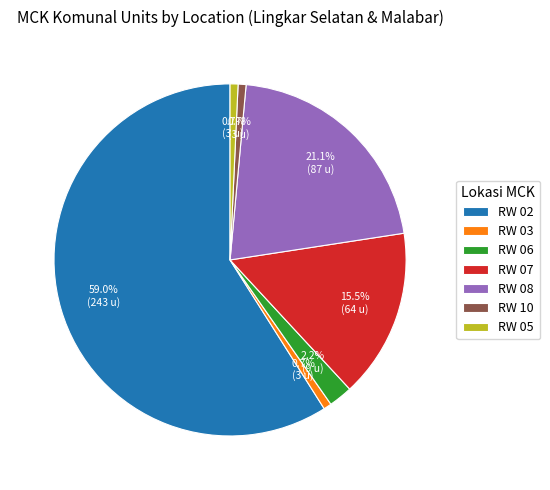

What percentage is the RW 06 slice, to the nearest percent?

2%